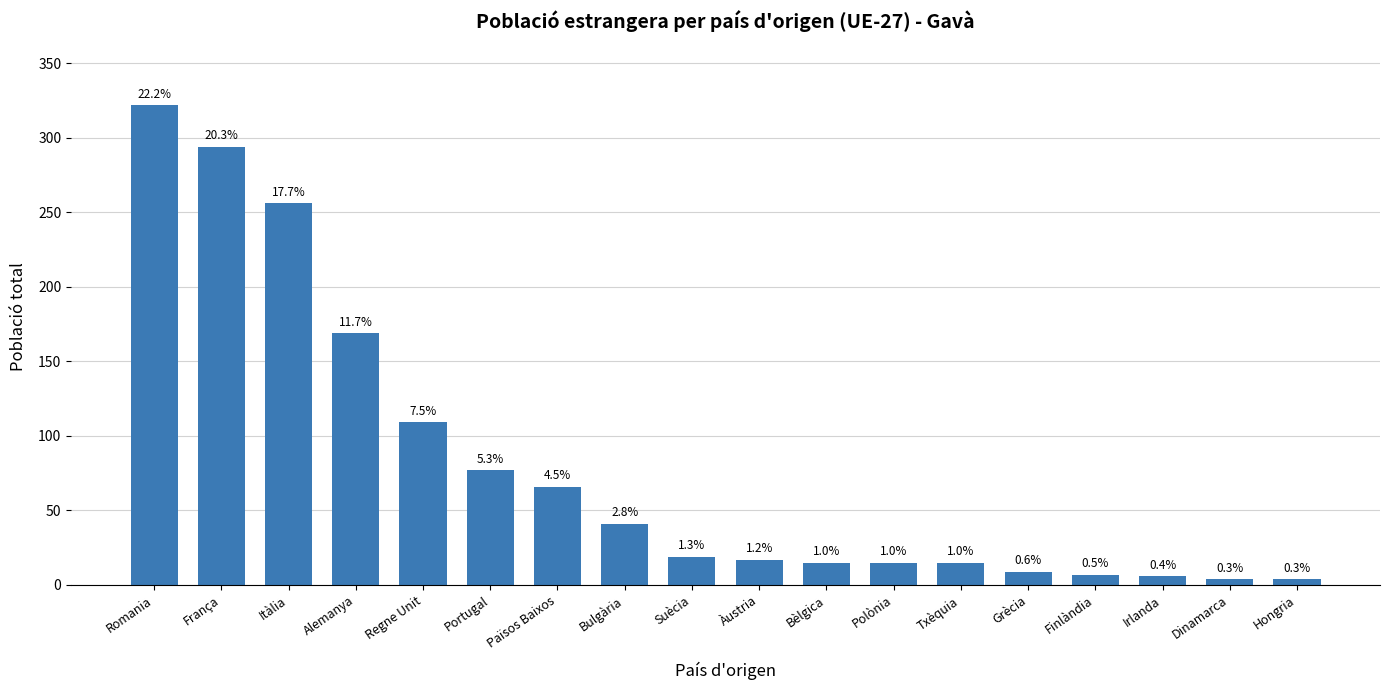

What is the difference between the values at Irlanda and Romania?

316